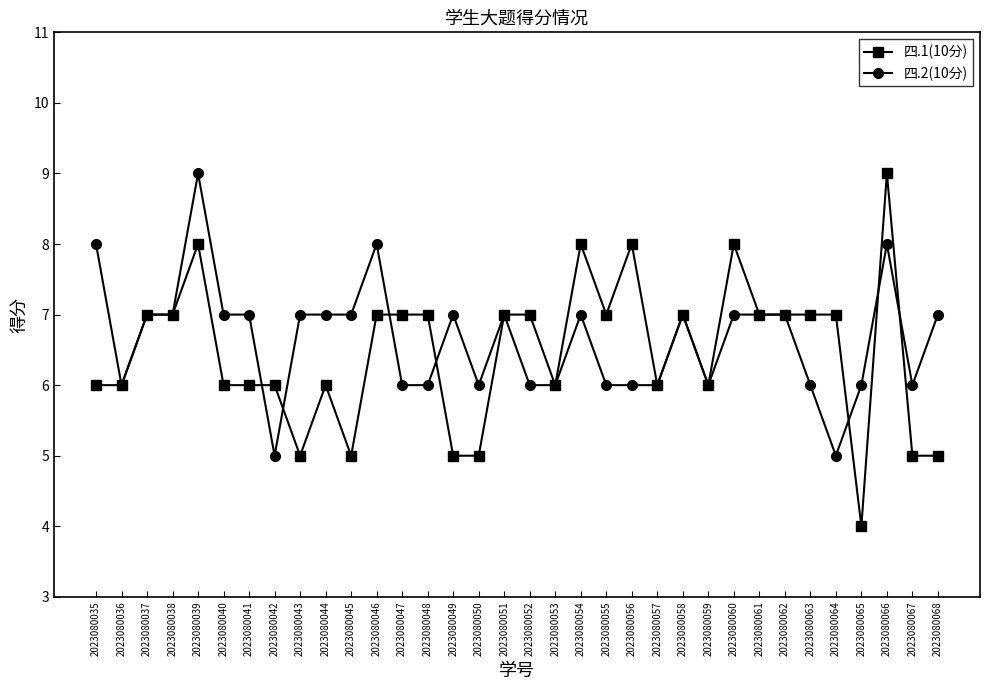

The 四.1(10分) series shows 6 at 2023080065. True or false?

False